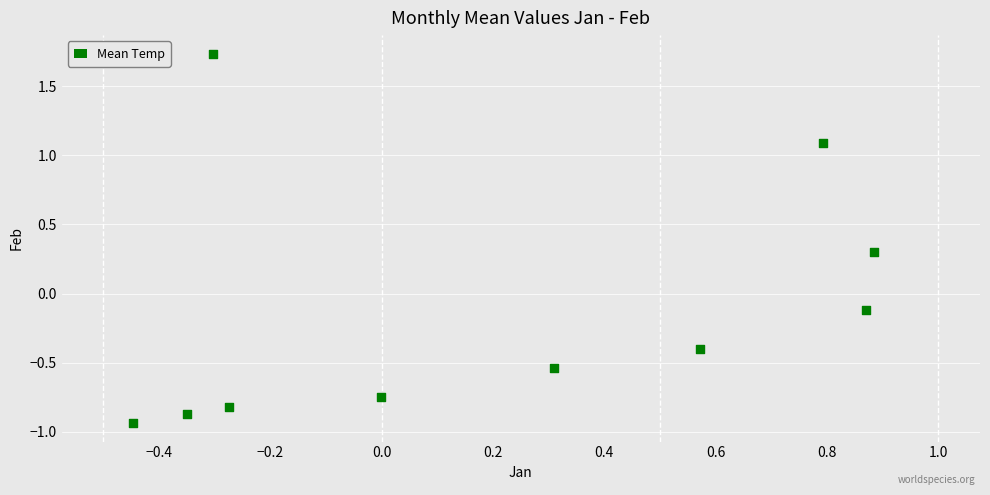

What is the range of X values (max minus min)?

1.3